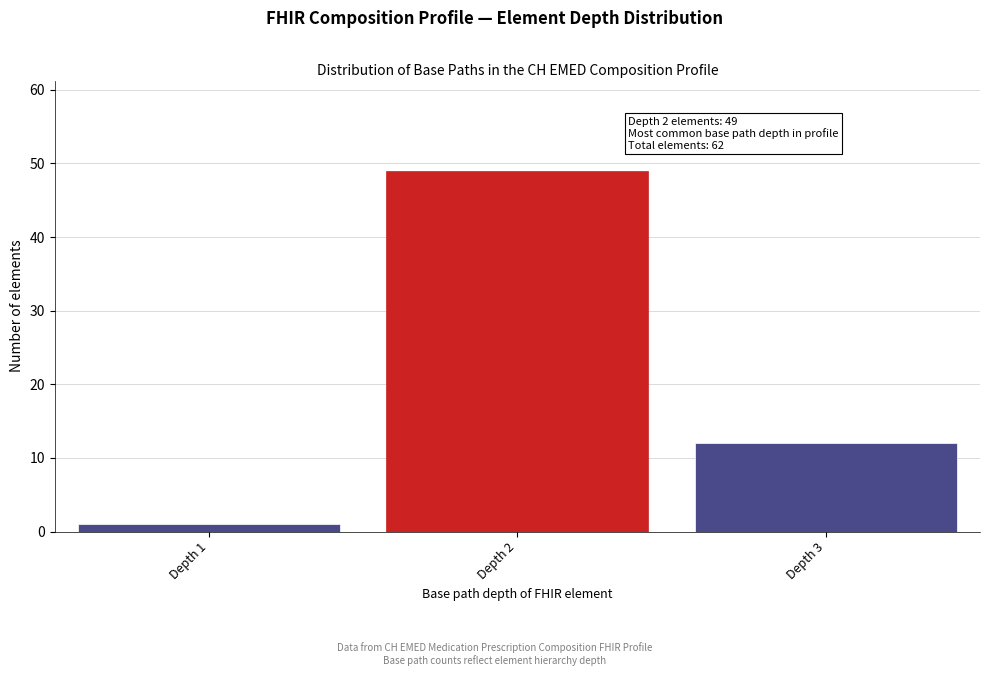

Reading left to right, list all the values displayed in this chart.

1	49	12